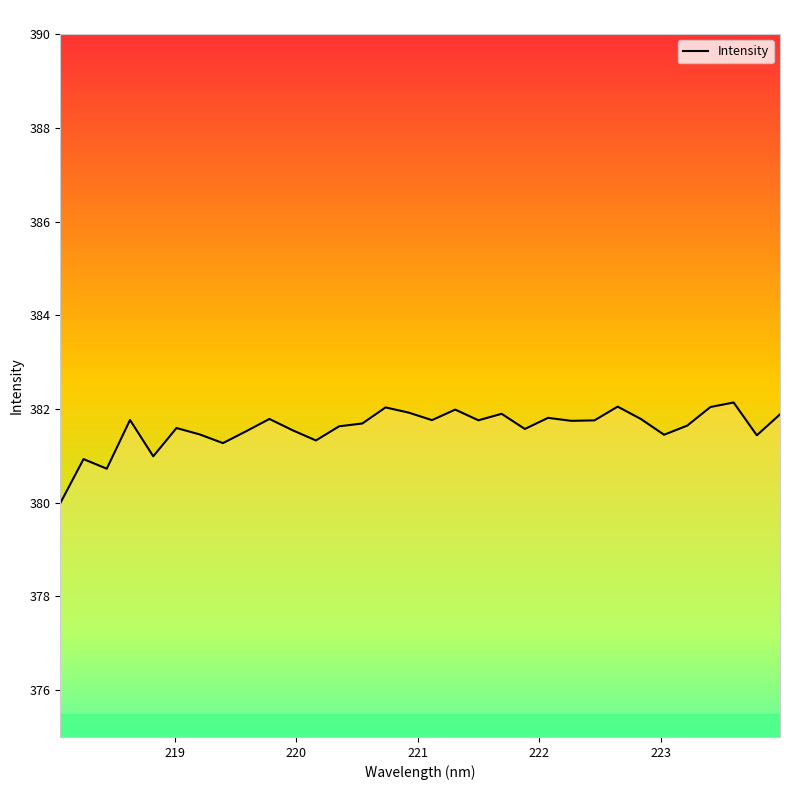

What is the maximum value shown in the chart?

382.1